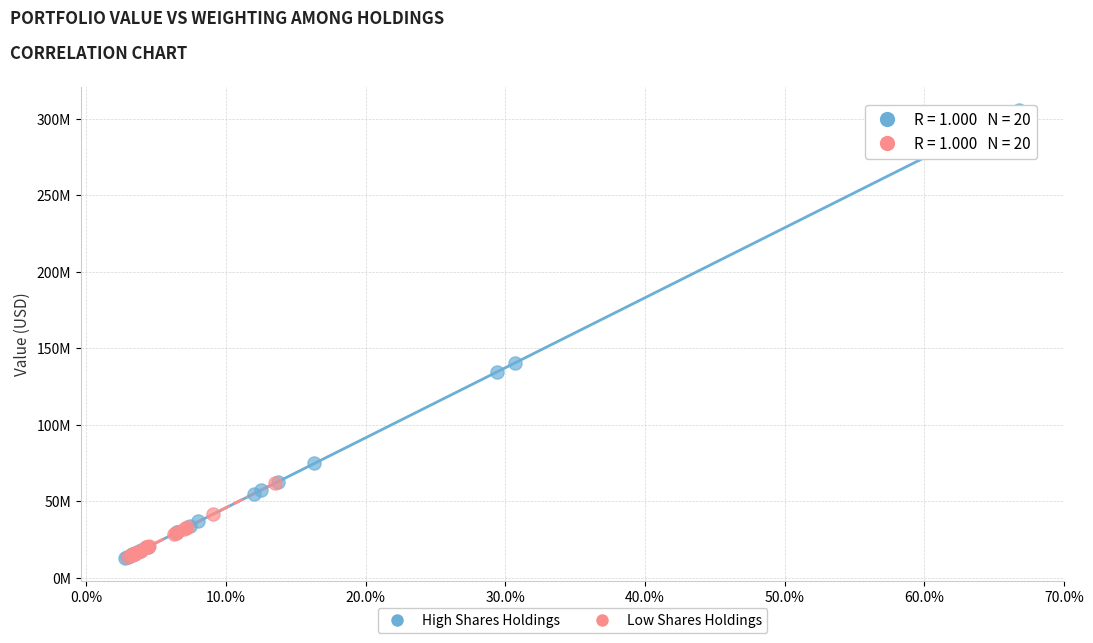

Which series contains the highest Y value?

High Shares Holdings